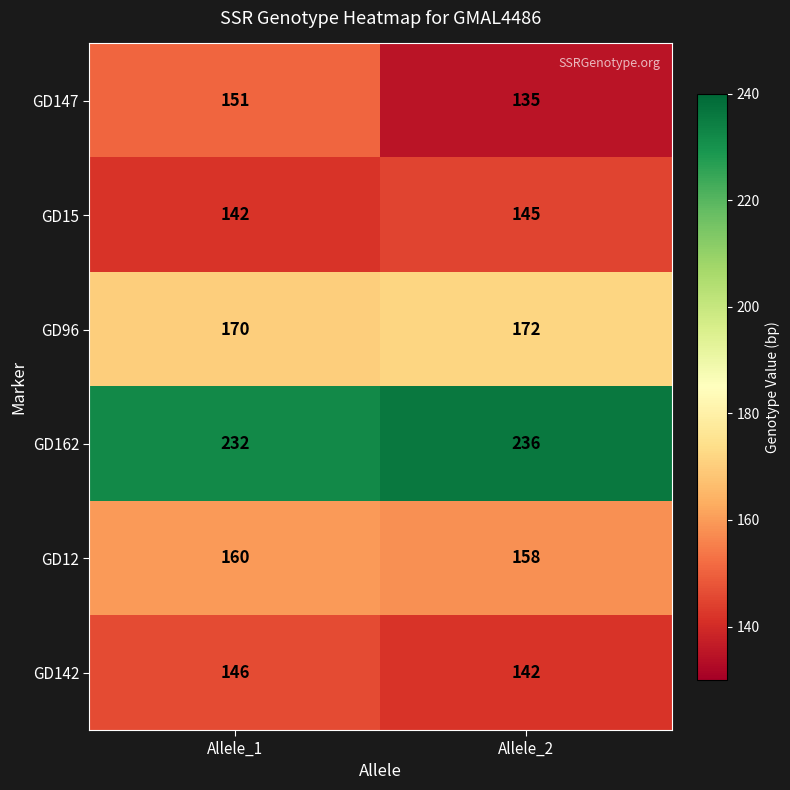

Which series changed the most between Allele_1 and Allele_2?

GD147